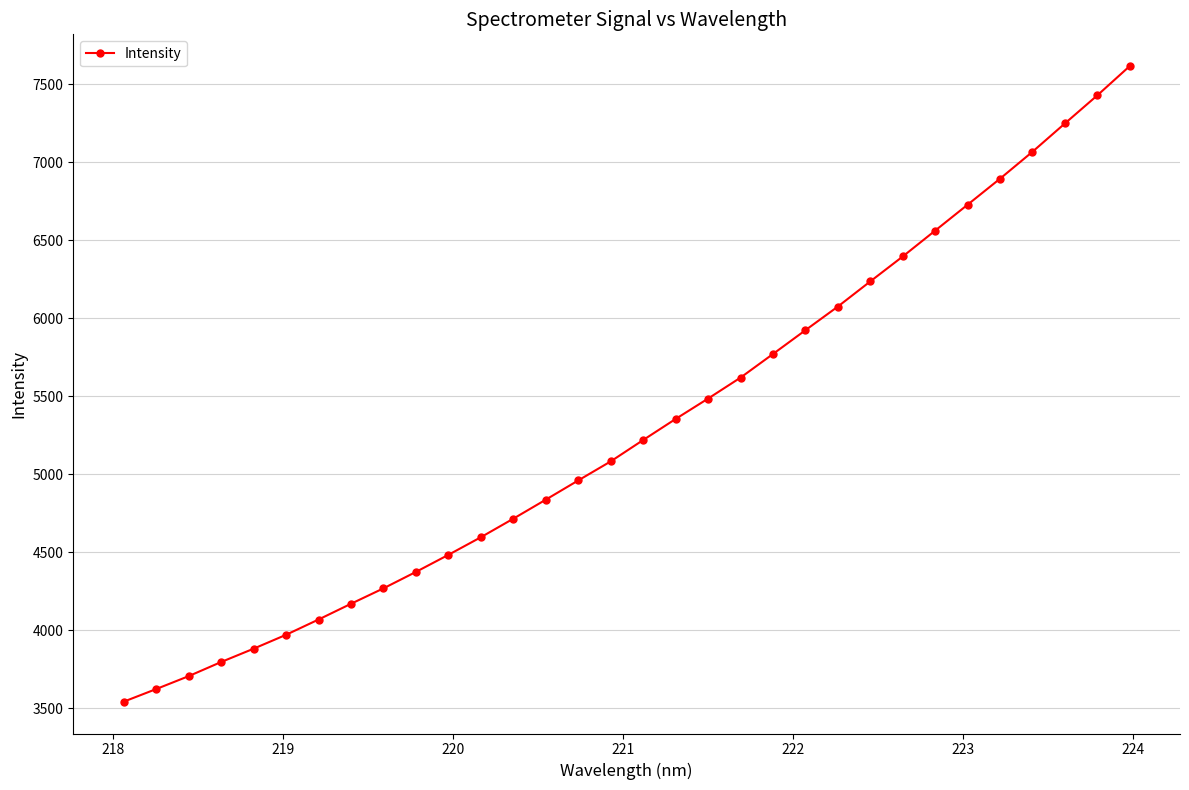

Does the chart display data point markers on the line(s)?

Yes